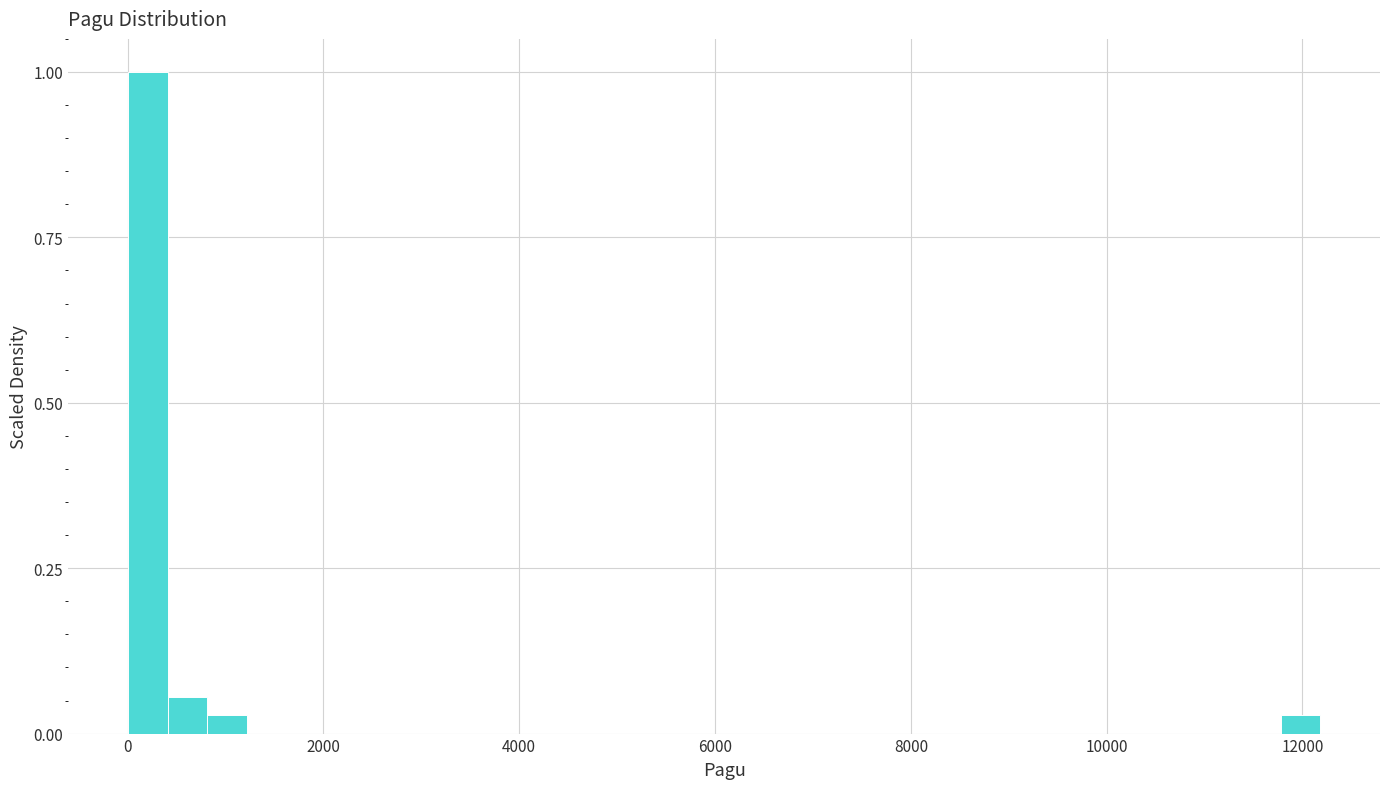

Read against the x-axis, roughly where is the centre of the tallest bar?

200